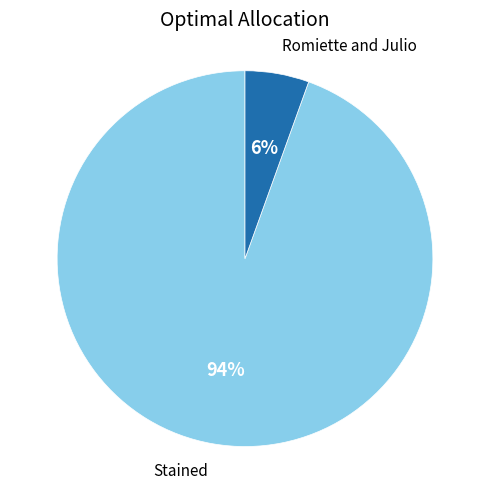

To the nearest percent, what is the average slice percentage?

50%